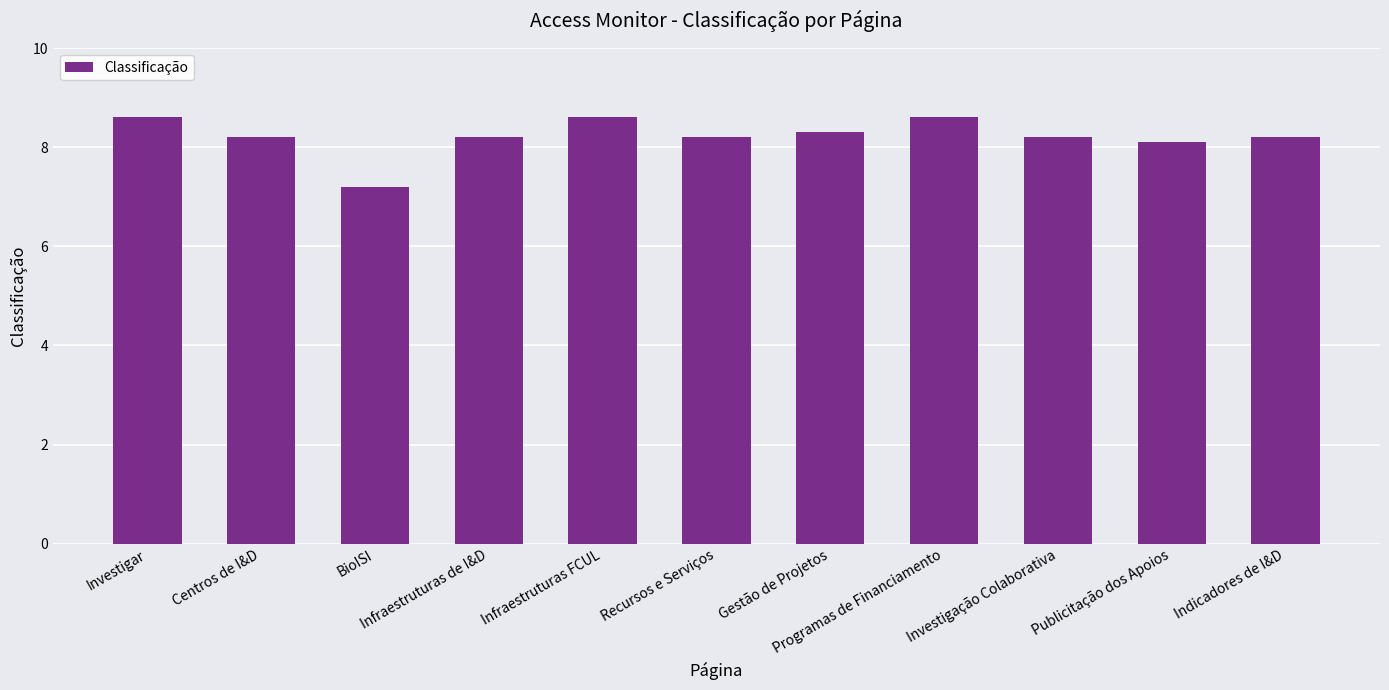

Are the bars grouped side by side (vs. stacked)?

No